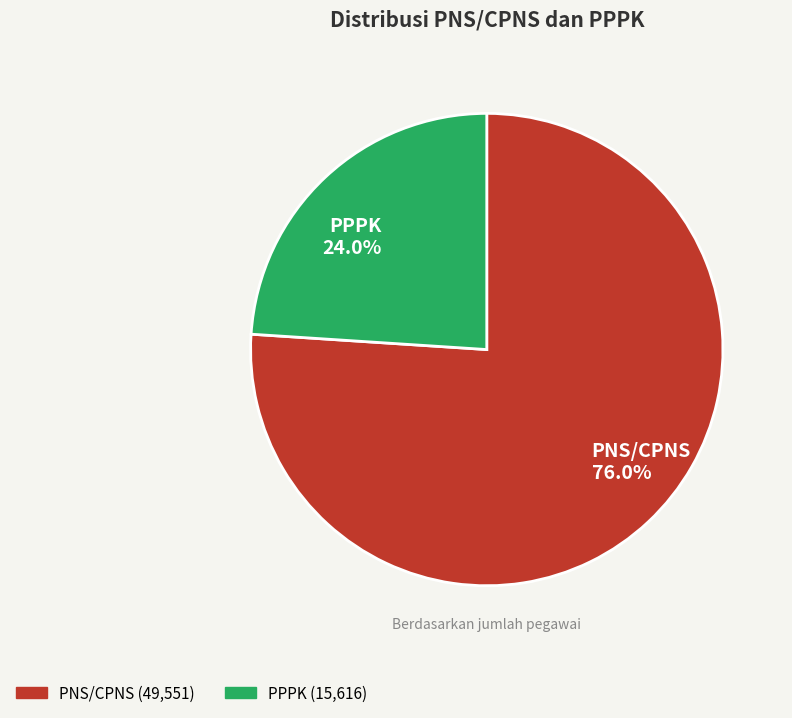

Count the number of slices in the pie.

2